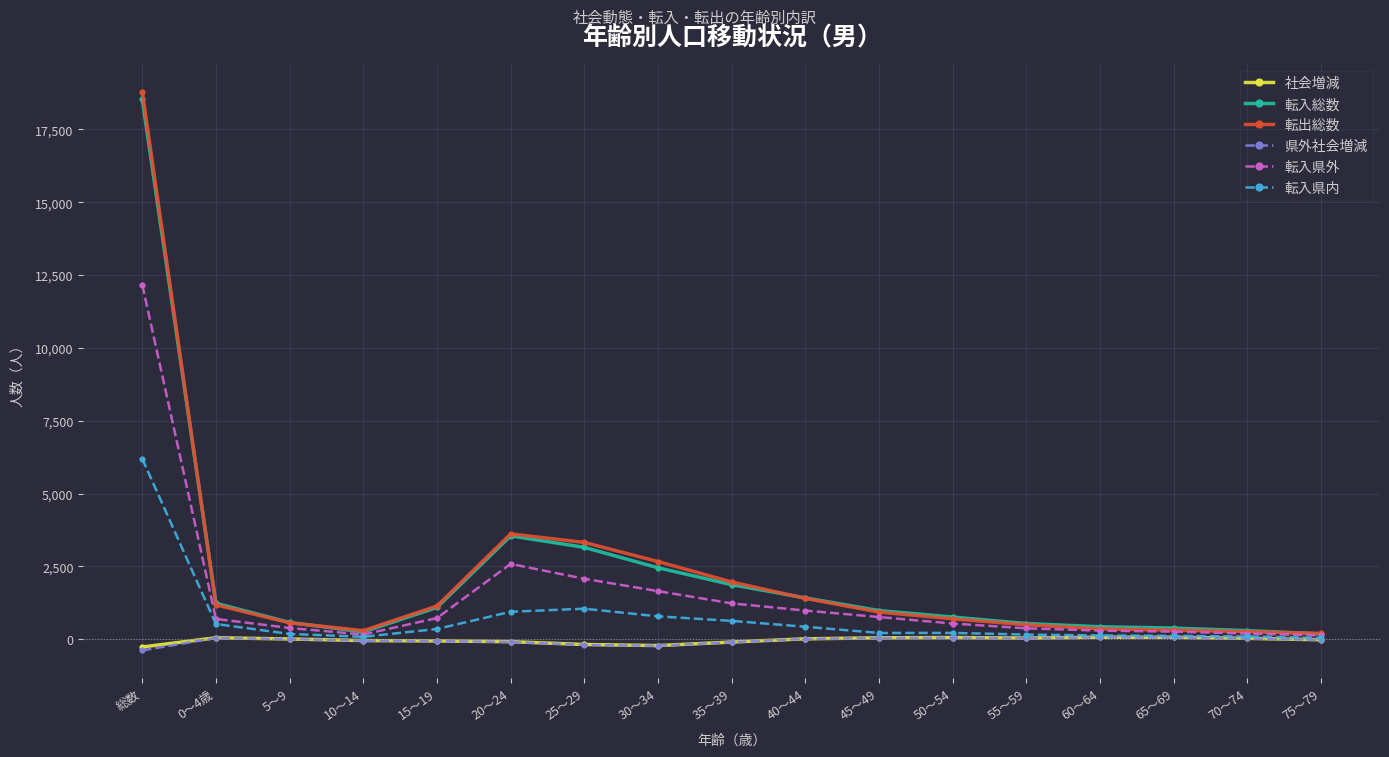

The 転出総数 series shows 3314 at 35～39. True or false?

False